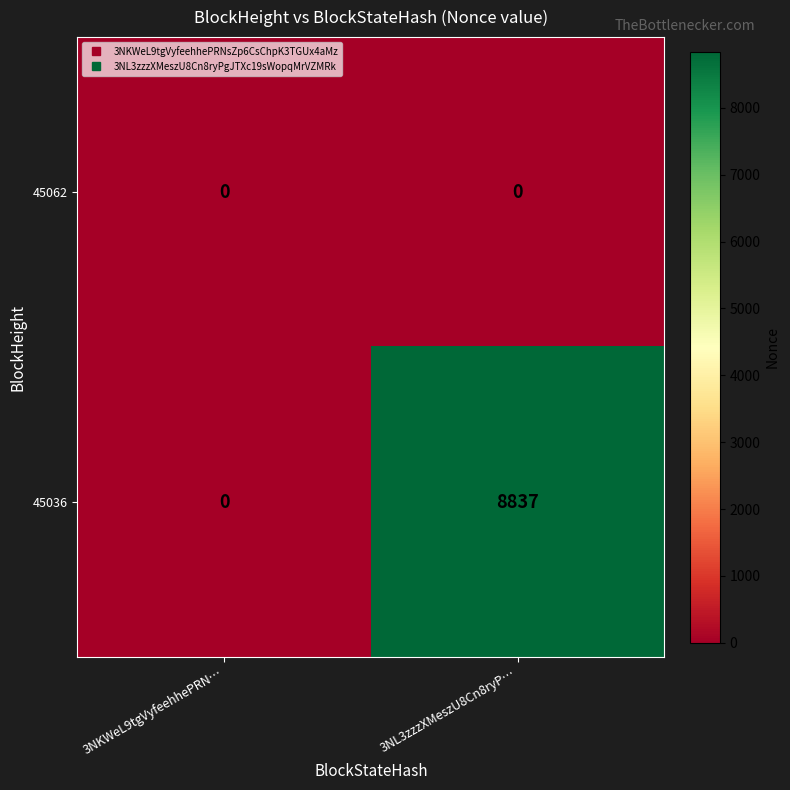

Rank the series by their average value, from lowest to highest.

45062, 45036